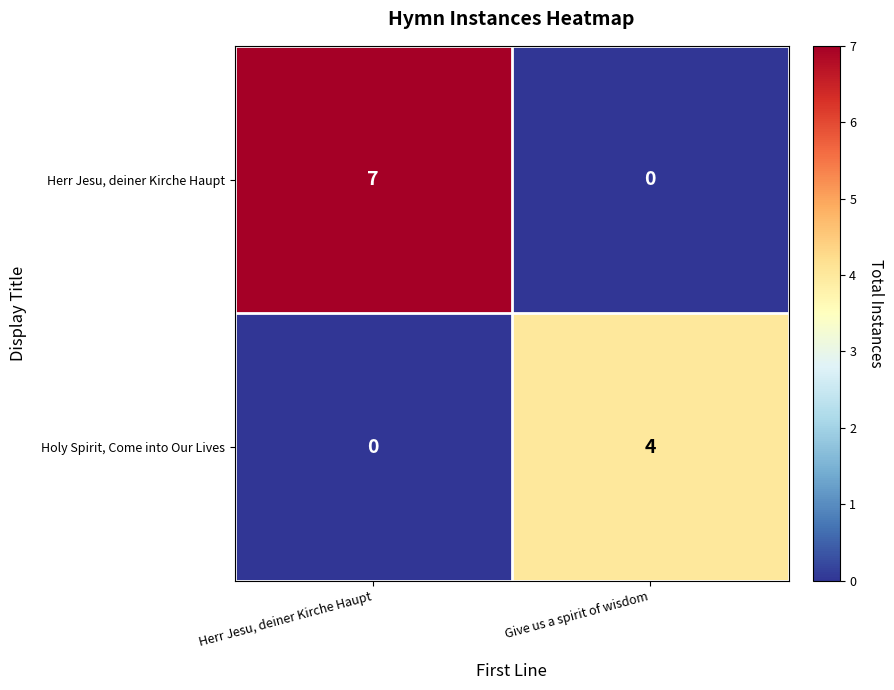

True or false: Herr Jesu, deiner Kirche Haupt has a value of 2 at Herr Jesu, deiner Kirche Haupt.

False